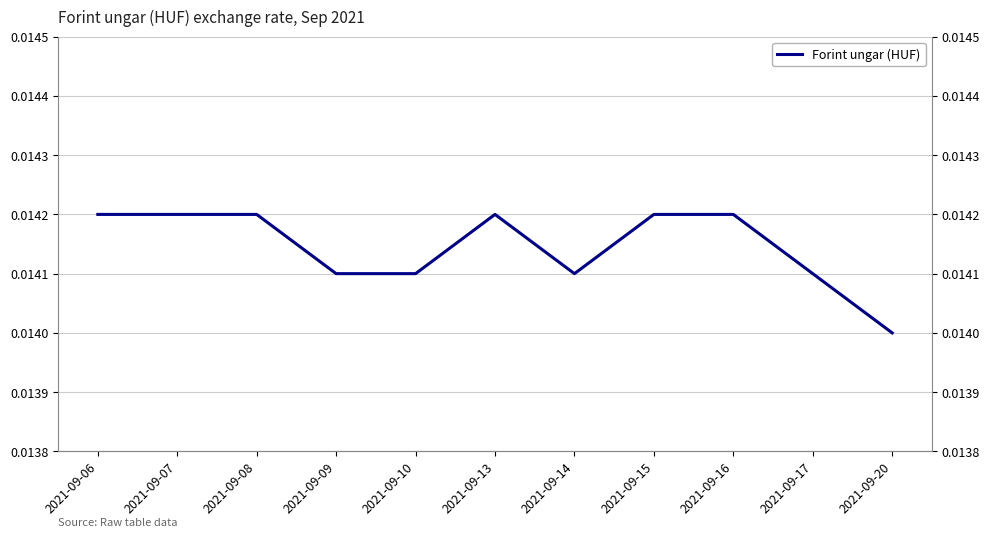

How many points are lower than both their immediate neighbors (excluding endpoints)?

1